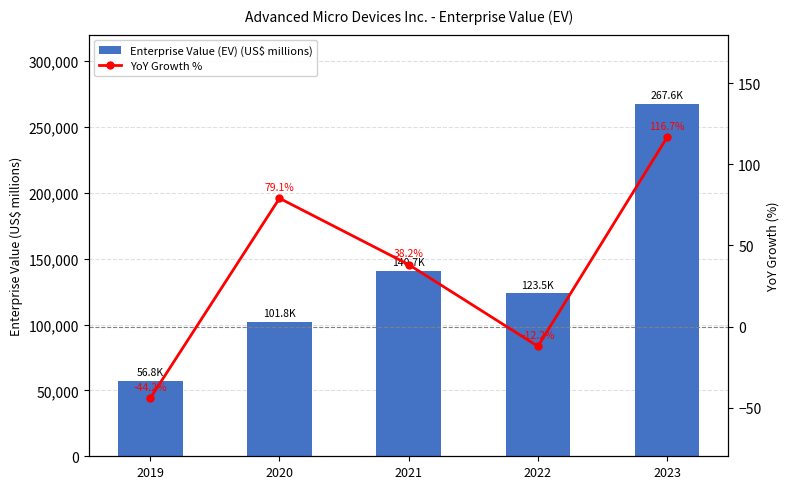

What is the smallest value displayed?

-44.2